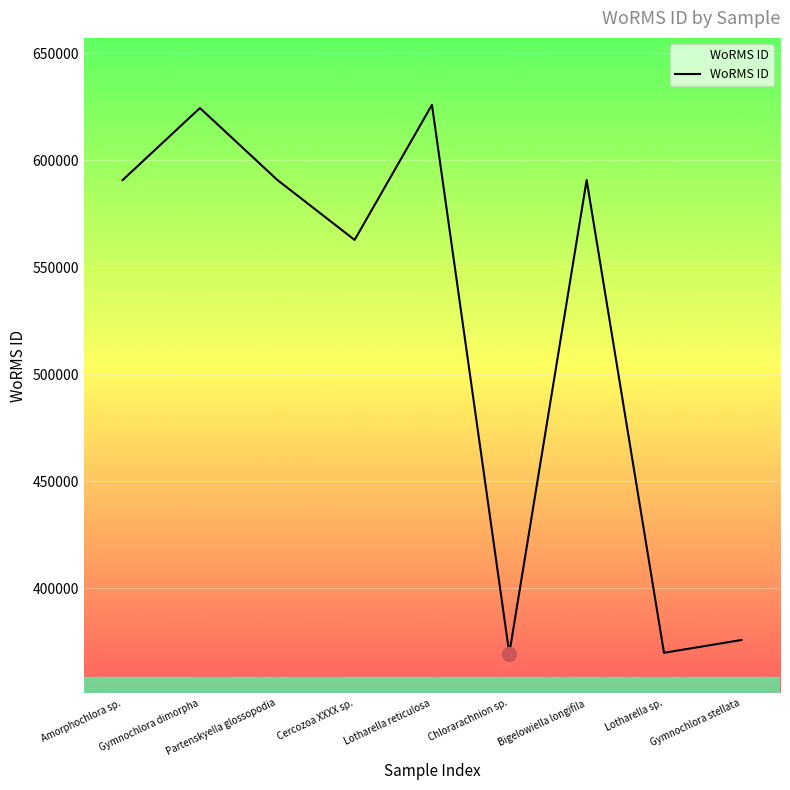

What is the minimum value shown in the chart?

369473